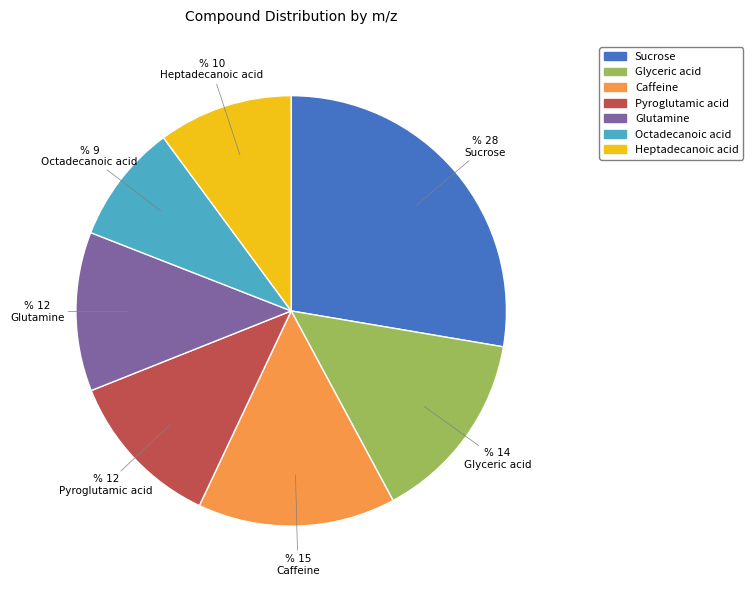

Between Sucrose and Octadecanoic acid, which is larger?

Sucrose